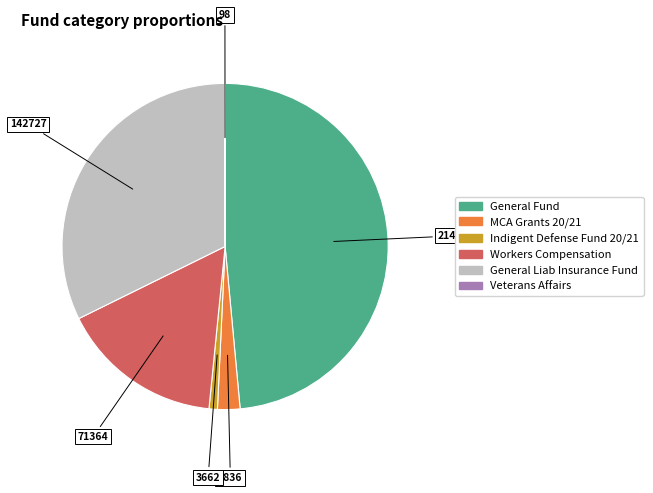

Which slice is the largest?

General Fund